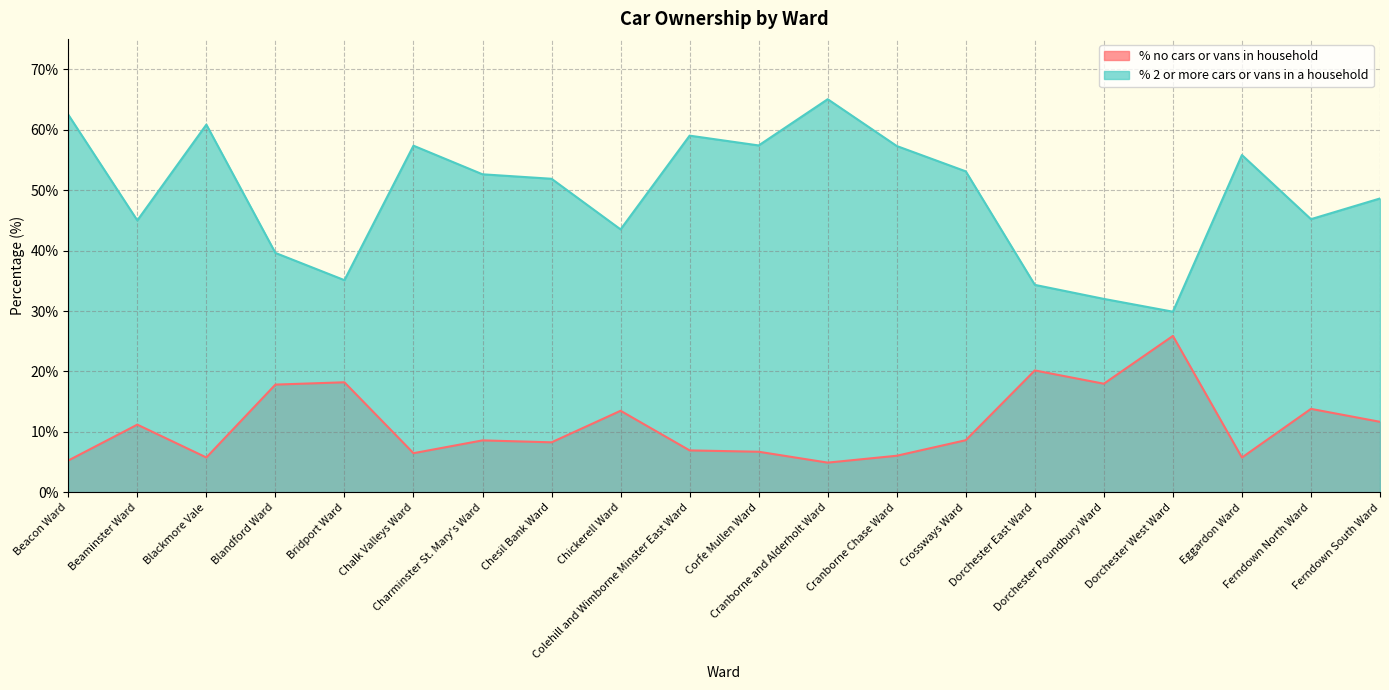

What is the sum of all % no cars or vans in household values?

223.8